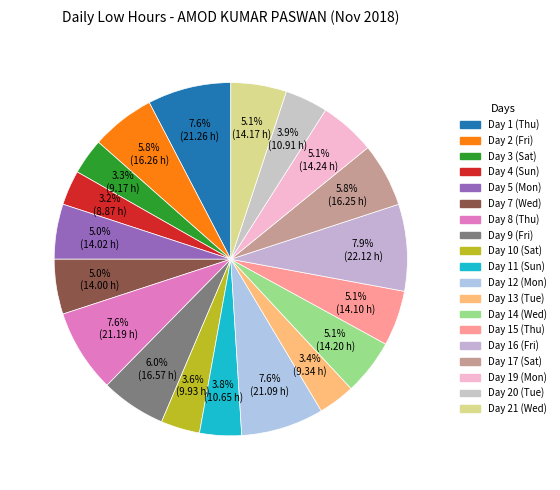

To the nearest percent, what is the average slice percentage?

5%